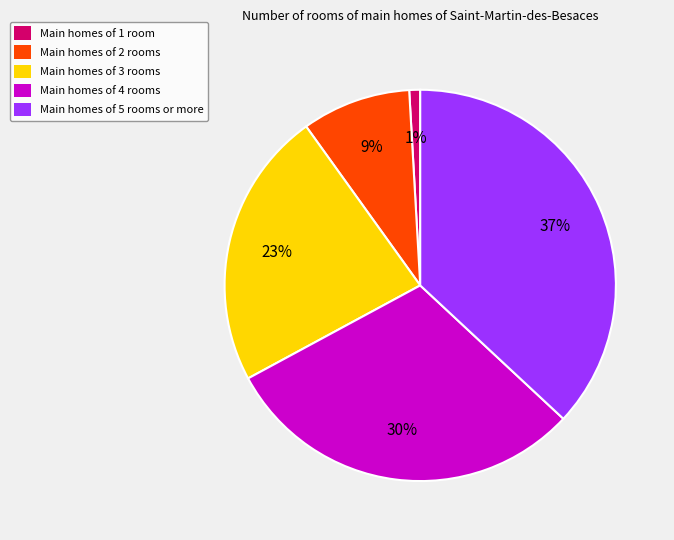

Rank the categories by value from lowest to highest.

Main homes of 1 room, Main homes of 2 rooms, Main homes of 3 rooms, Main homes of 4 rooms, Main homes of 5 rooms or more